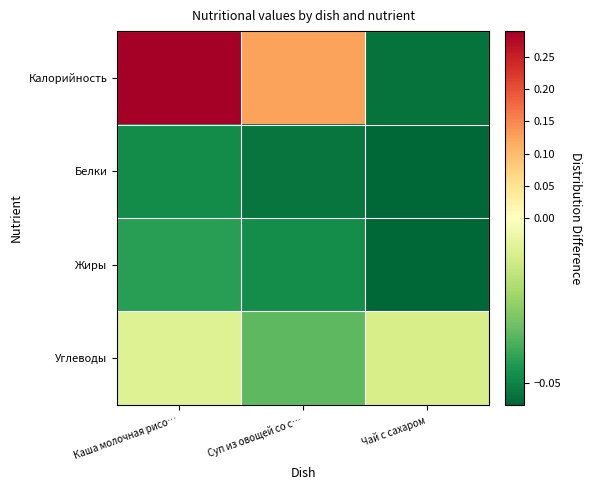

Which has a higher value, Суп из овощей со с… or Чай с сахаром?

Суп из овощей со с…